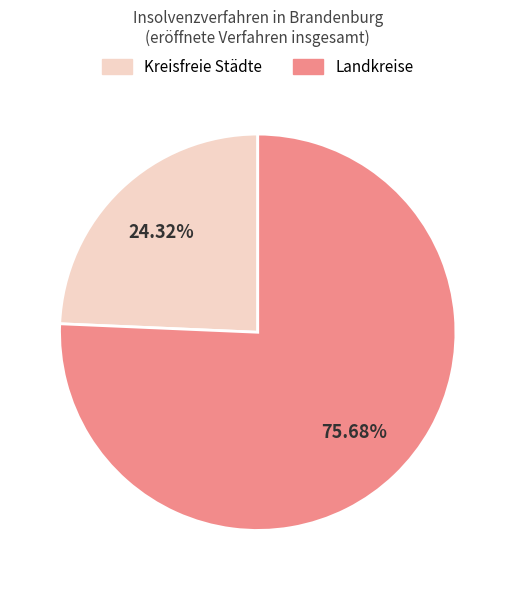

Between Landkreise and Kreisfreie Städte, which is larger?

Landkreise